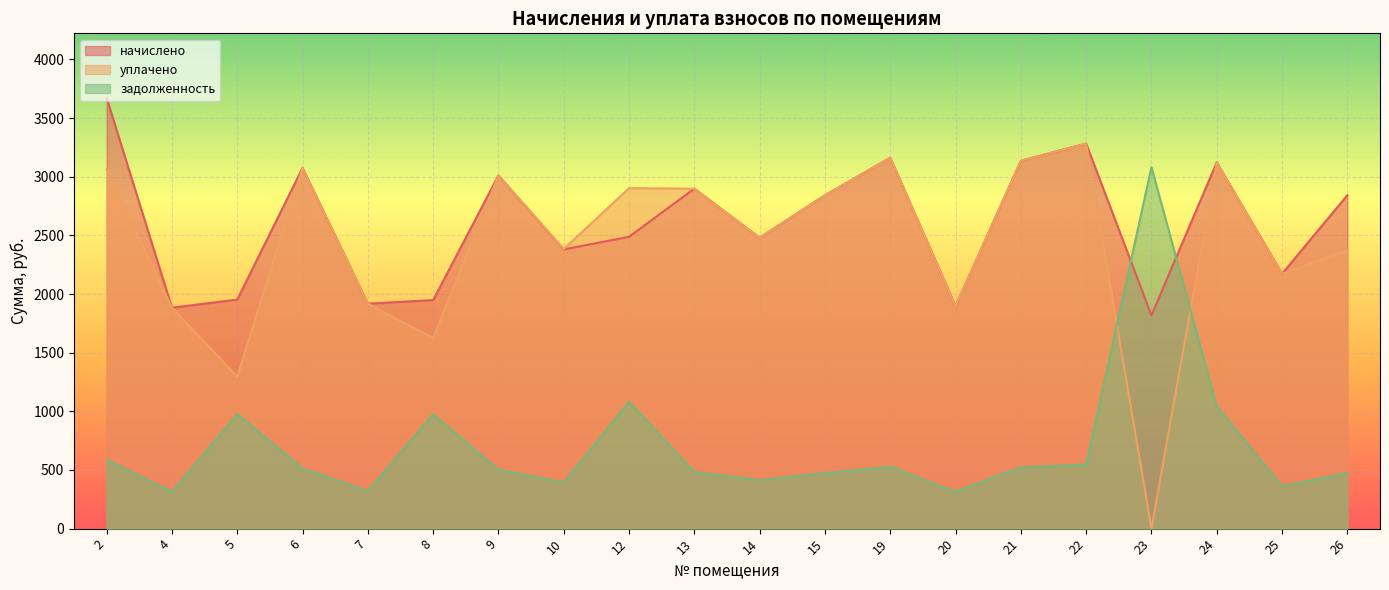

Count the number of categories in the chart.

20